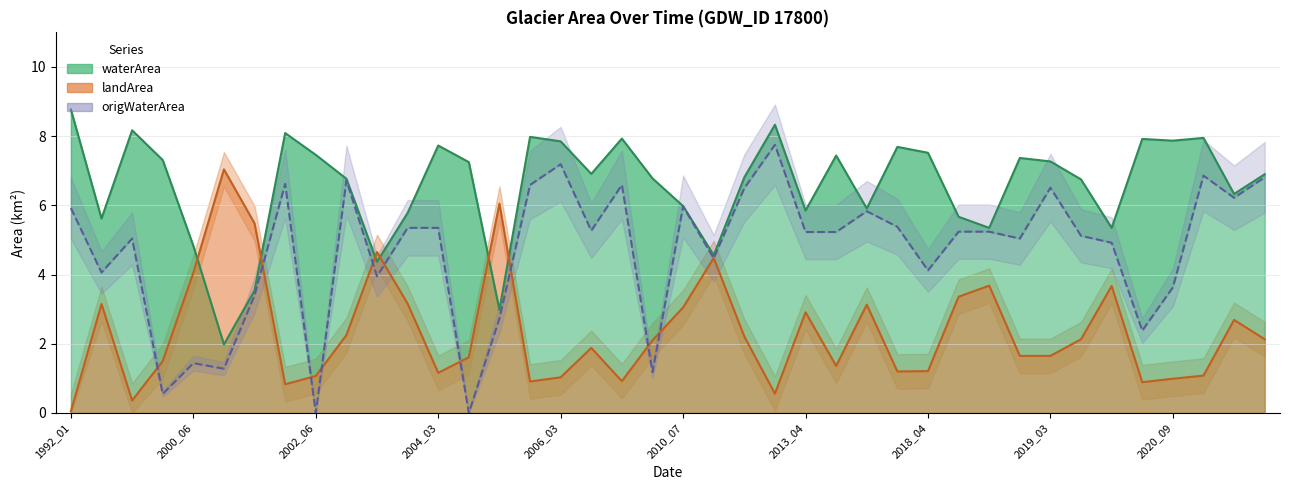

Reading left to right, what are all the values shown in this chart?

waterArea (line): 8.8	5.6	8.2	7.3	4.8	2.0	3.5	8.1	7.5	6.8	4.4	5.8	7.7	7.2	3.0	8.0	7.8	6.9	7.9	6.8	6.0	4.6	6.8	8.3	5.8	7.4	5.9	7.7	7.5	5.7	5.3	7.4	7.3	6.8	5.3	7.9	7.9	8.0	6.3	6.9
landArea (line): 0.1	3.1	0.4	1.5	4.0	7.0	5.5	0.8	1.1	2.2	4.7	3.2	1.2	1.6	6.0	0.9	1.0	1.9	0.9	2.1	3.0	4.5	2.2	0.6	2.9	1.4	3.1	1.2	1.2	3.4	3.7	1.6	1.6	2.1	3.7	0.9	1.0	1.1	2.7	2.1
origWaterArea (line): 5.9	4.1	5.0	0.6	1.4	1.3	3.4	6.6	0.0	6.7	4.0	5.3	5.3	0.0	2.7	6.6	7.2	5.3	6.6	1.2	6.0	4.5	6.5	7.8	5.2	5.2	5.8	5.4	4.1	5.2	5.2	5.0	6.5	5.1	4.9	2.4	3.6	6.9	6.2	6.8